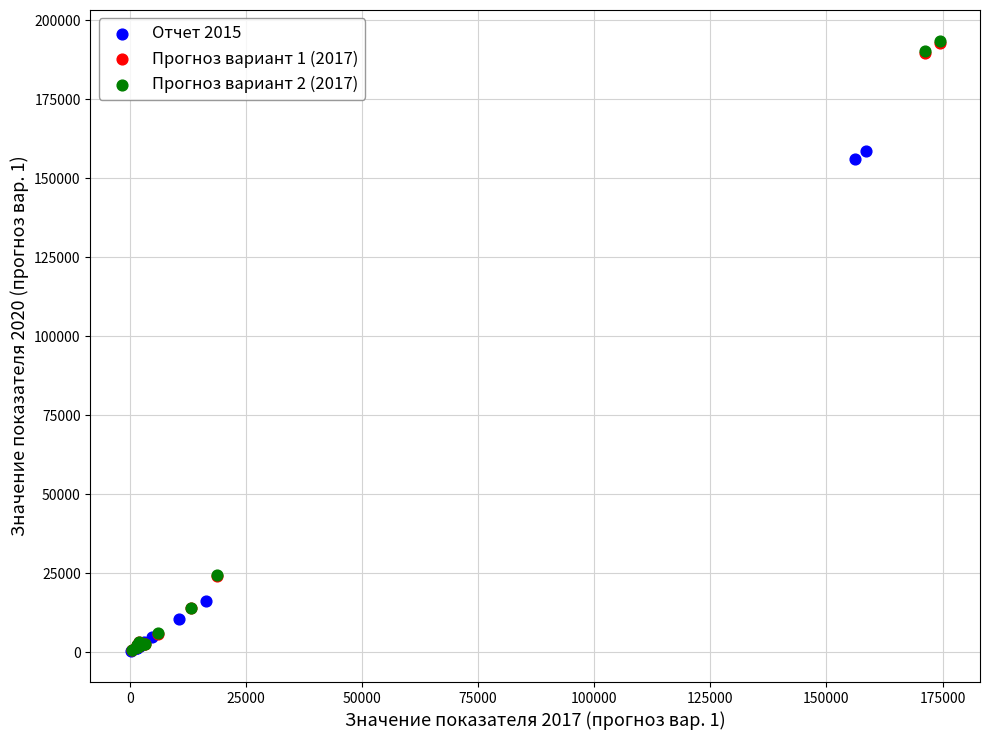

Which series has the largest Y range (max minus min)?

Прогноз вариант 2 (2017)